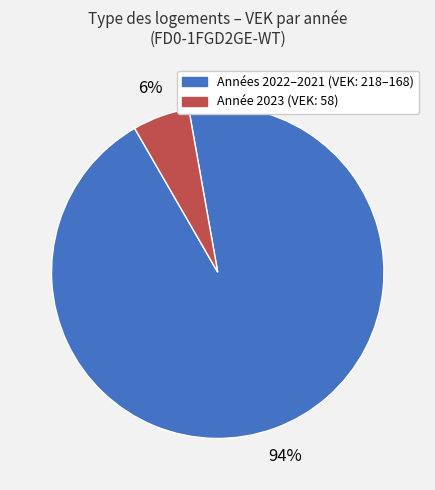

Does any single category account for the majority?

Yes